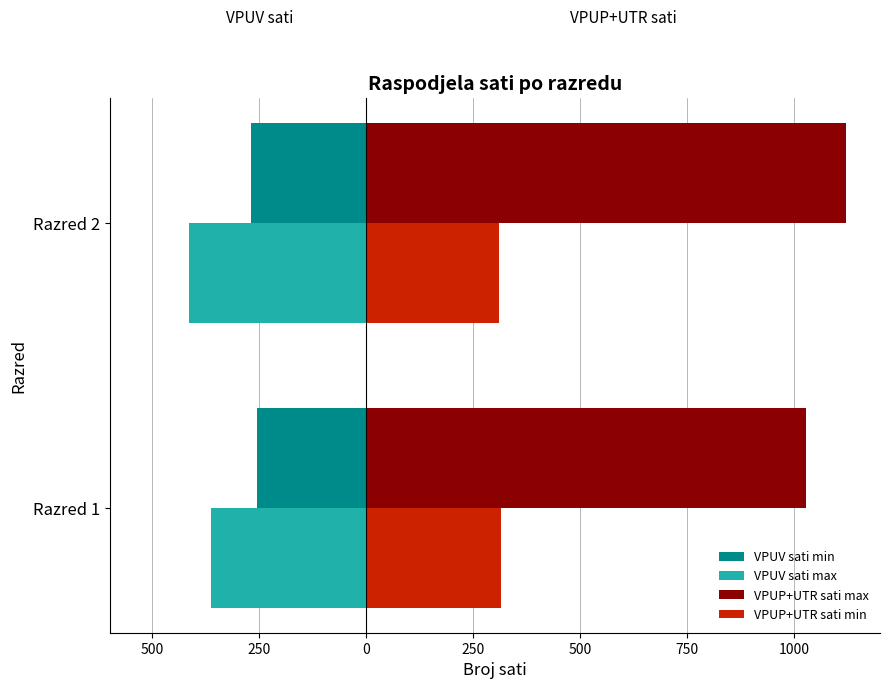

Reading left to right, transcribe all the data shown in this chart.

VPUV sati min: -256.2	-268.8
VPUV sati max: -362.5	-413.8
VPUP+UTR sati max: 1027.5	1121.2
VPUP+UTR sati min: 313.8	308.8